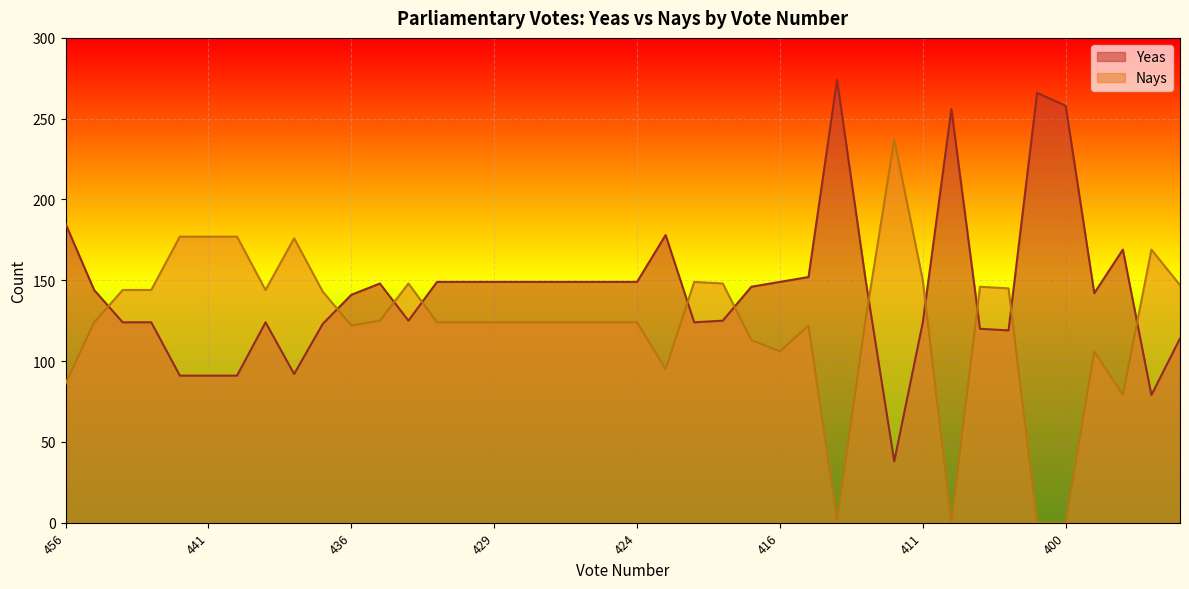

The value of Nays at 427 is 124. True or false?

True